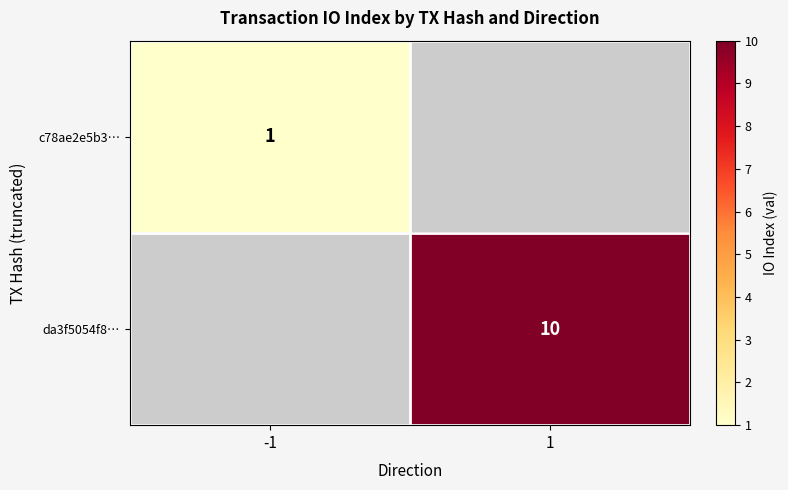

Is it true that da3f5054f8… equals 4 at 1?

False